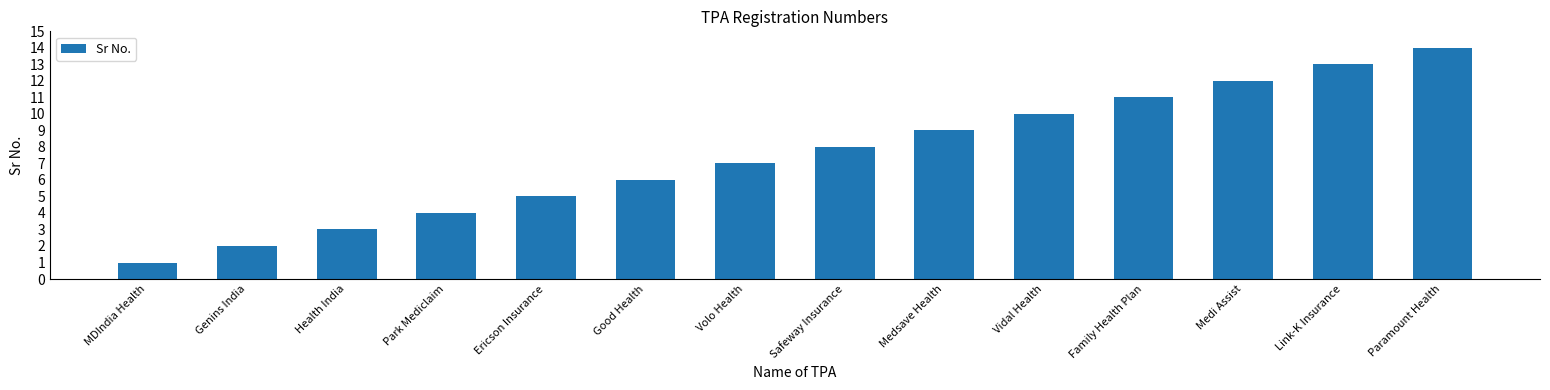

What is the difference between the values at Park Mediclaim and Family Health Plan?

7